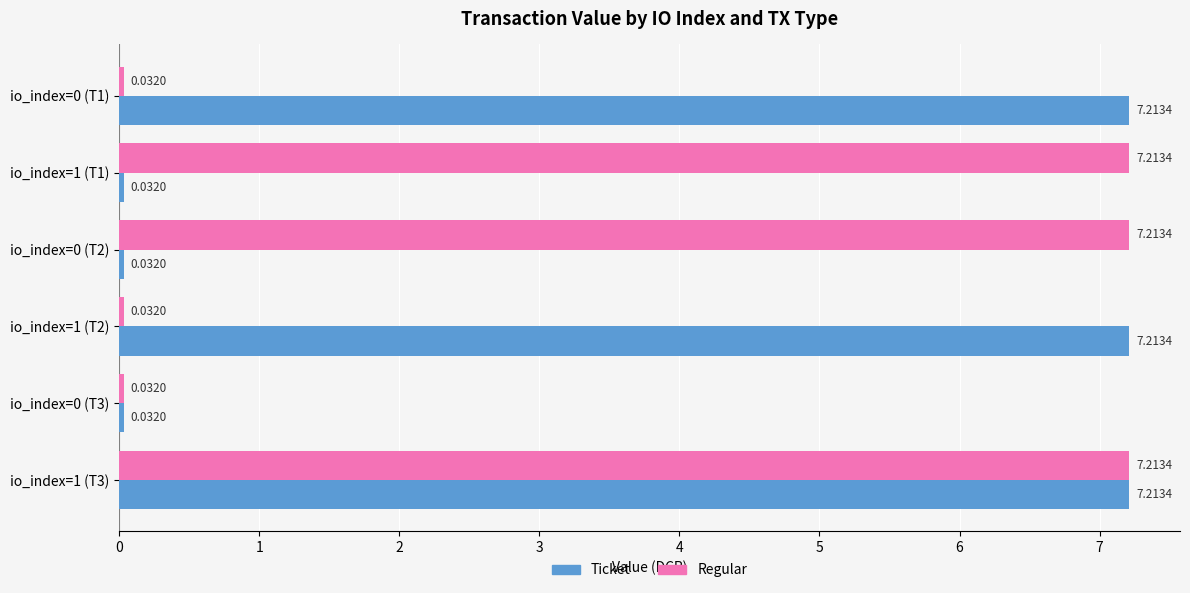

What is the spread (max minus min) of values at io_index=0 (T2)?

7.2